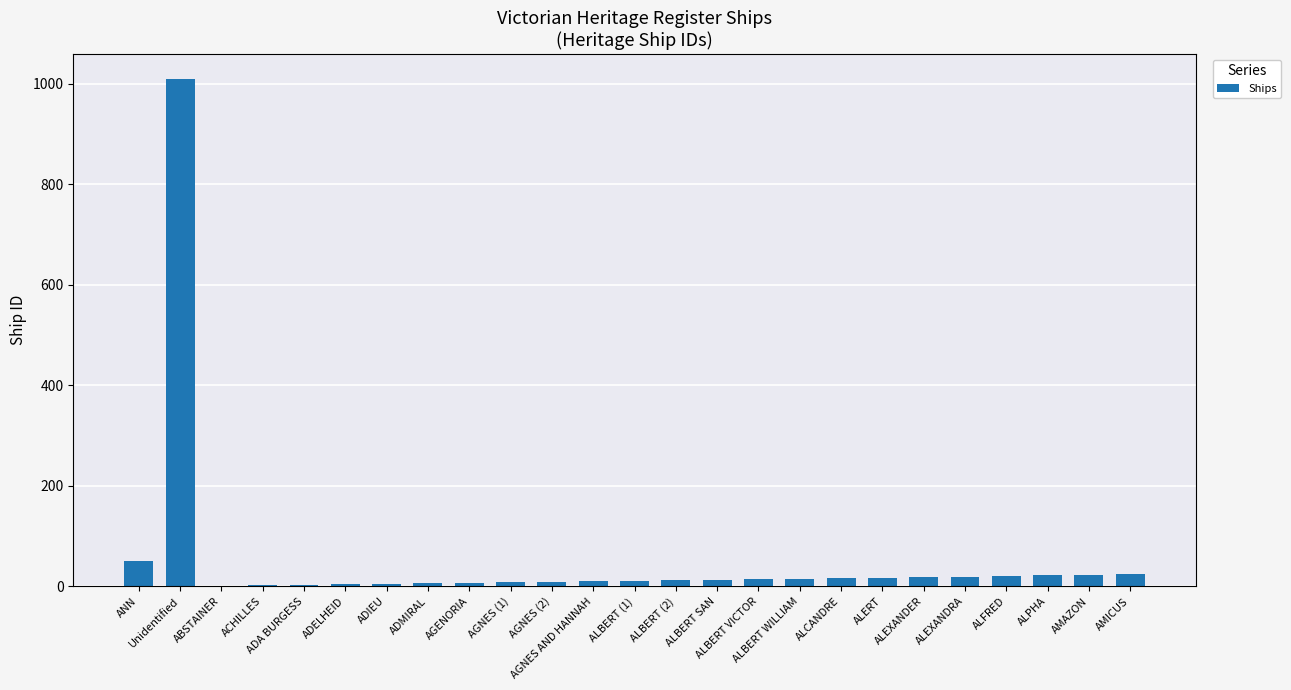

What is the maximum value shown in the chart?

1009